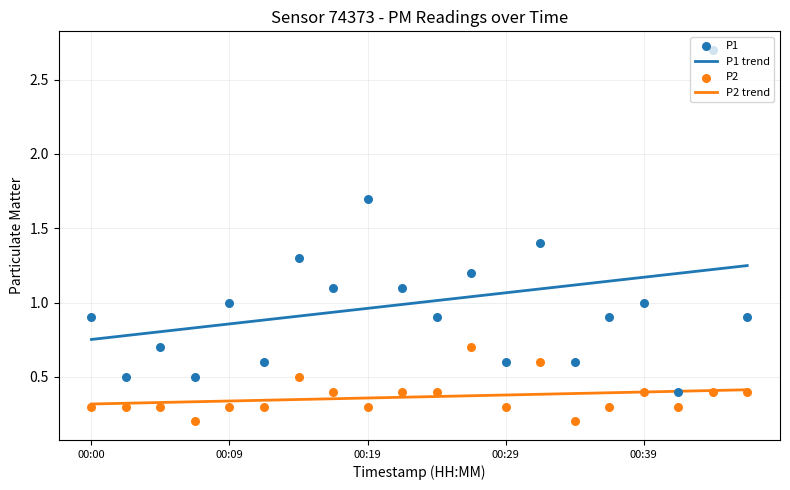

True or false: P1 trend and P2 trend intersect in this chart.

False